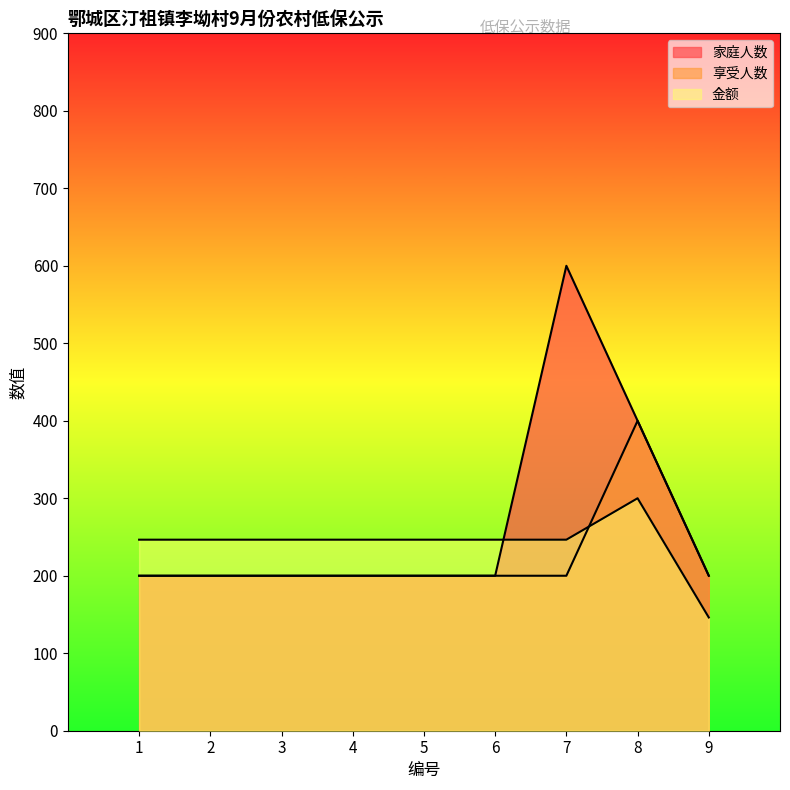

Reading right to left, list all the values displayed in this chart.

家庭人数: 200.0	400.0	600.0	200.0	200.0	200.0	200.0	200.0	200.0
享受人数: 200.0	400.0	200.0	200.0	200.0	200.0	200.0	200.0	200.0
金额: 146.2	300.0	246.5	246.5	246.5	246.5	246.5	246.5	246.5